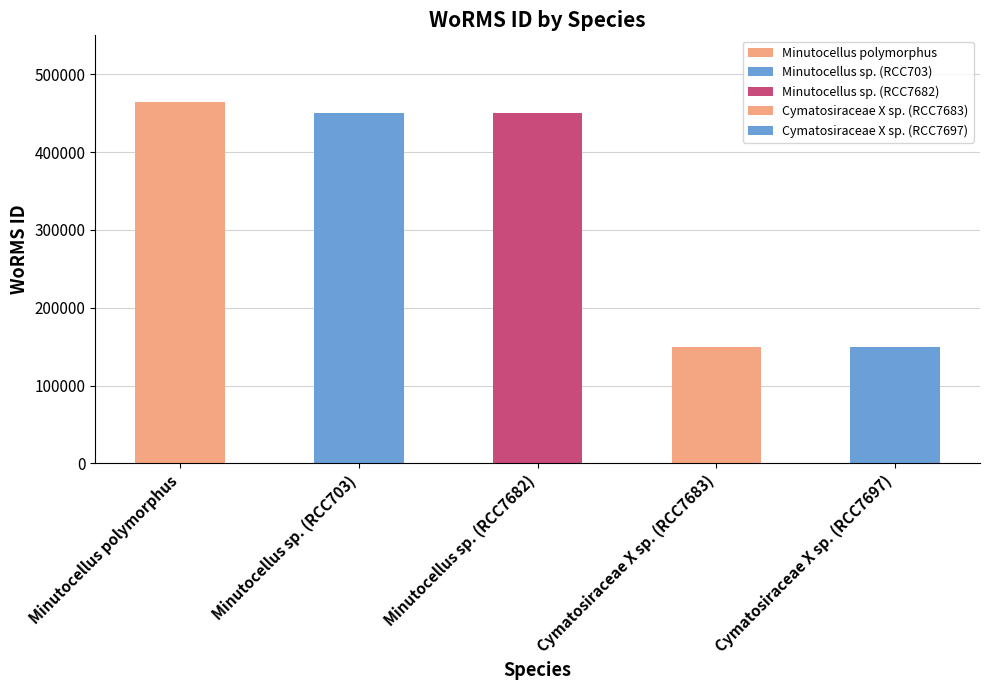

Reading left to right, what are all the values shown in this chart?

464449	450619	450619	149010	149010